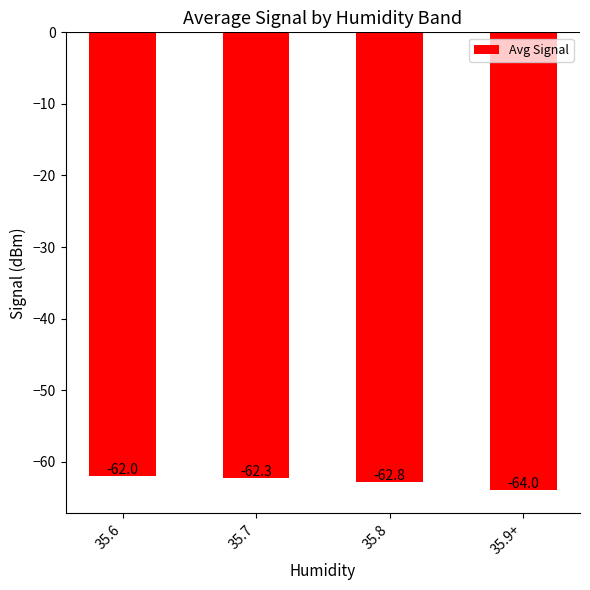

Reading left to right, extract all data points from this chart.

-62.0	-62.3	-62.8	-64.0